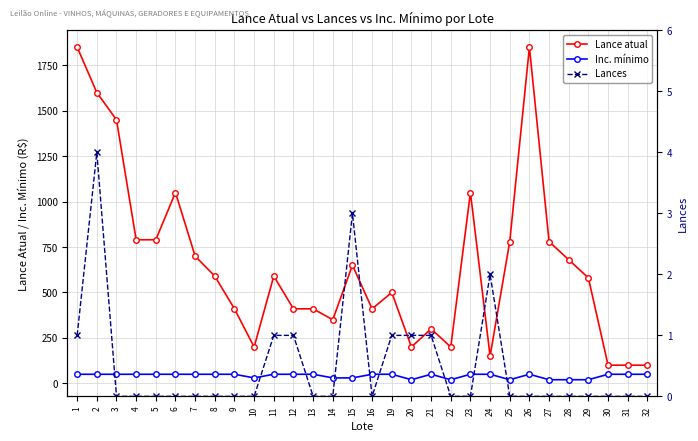

Rank the categories by Lances value from lowest to highest.

3, 4, 5, 6, 7, 8, 9, 10, 13, 14, 16, 22, 23, 25, 26, 27, 28, 29, 30, 31, 32, 1, 11, 12, 19, 20, 21, 24, 15, 2